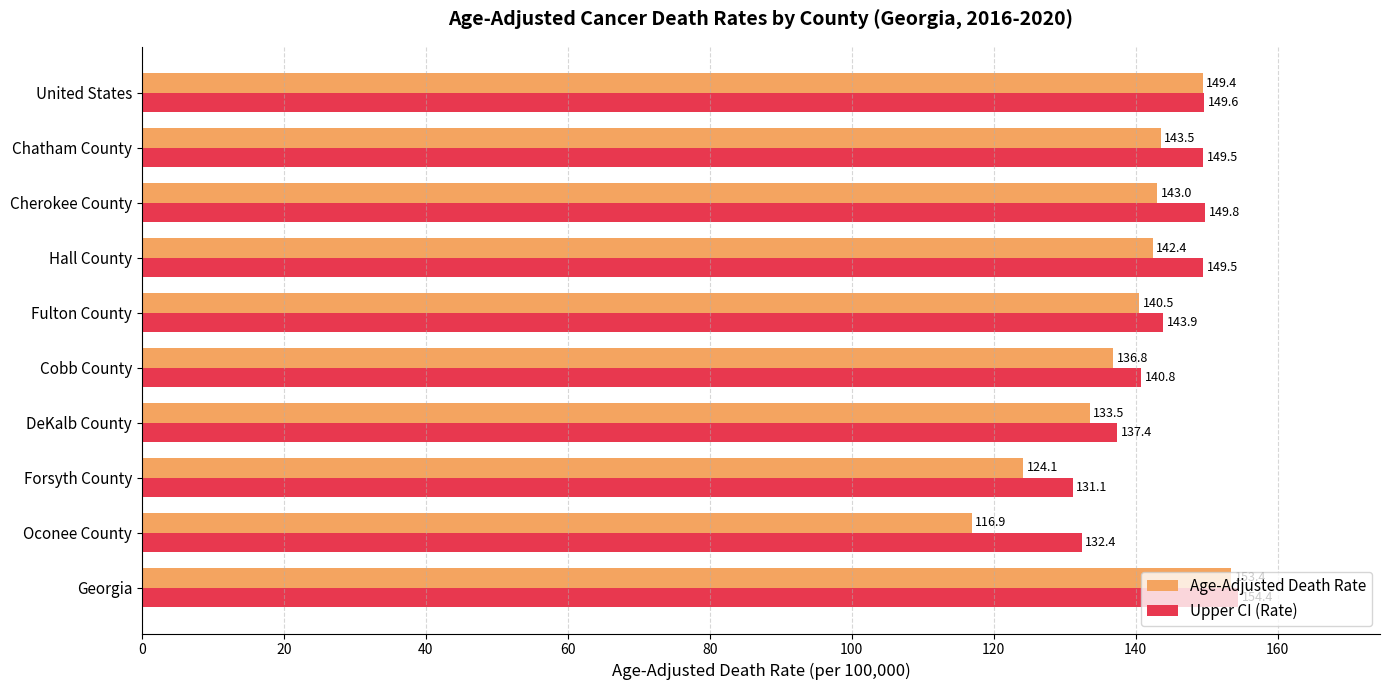

What is the average value of the Upper CI (Rate) series?

143.8